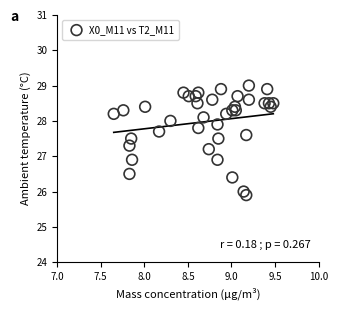

What is the range of Y values (max minus min)?

3.1